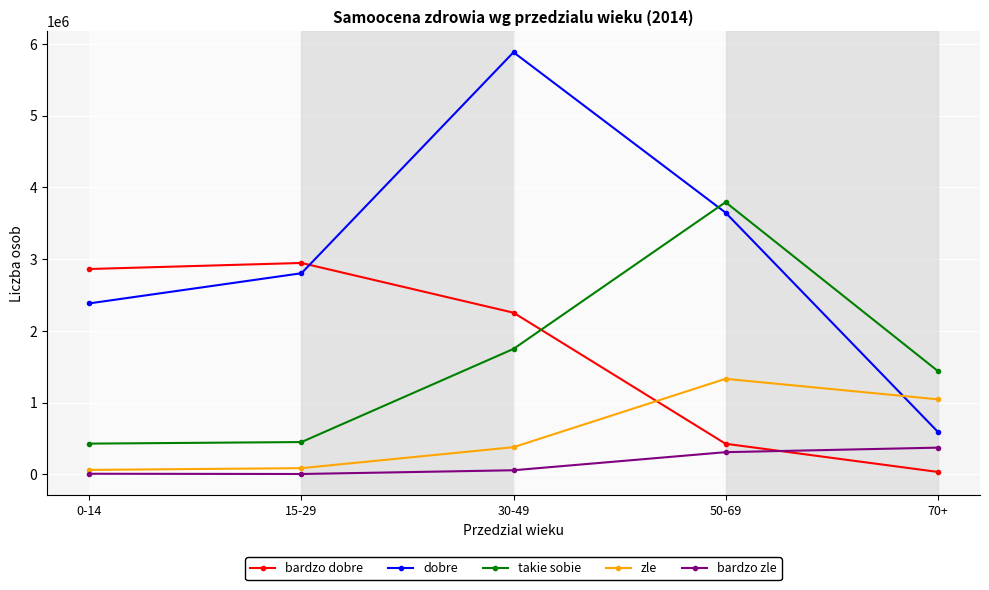

What is the value of the takie sobie point at the 5th from the left?

1444100